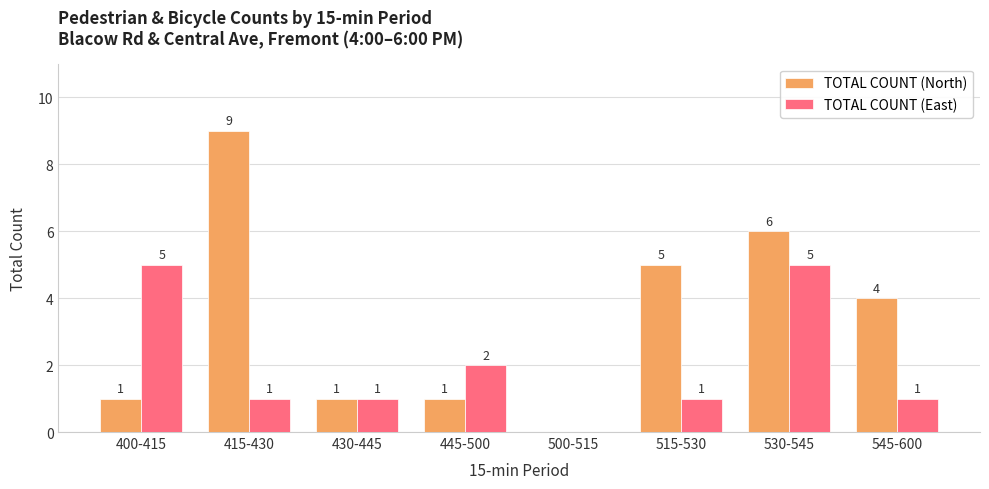

Is the value of TOTAL COUNT (East) at 400-415 greater than the value of TOTAL COUNT (North) at 445-500?

Yes